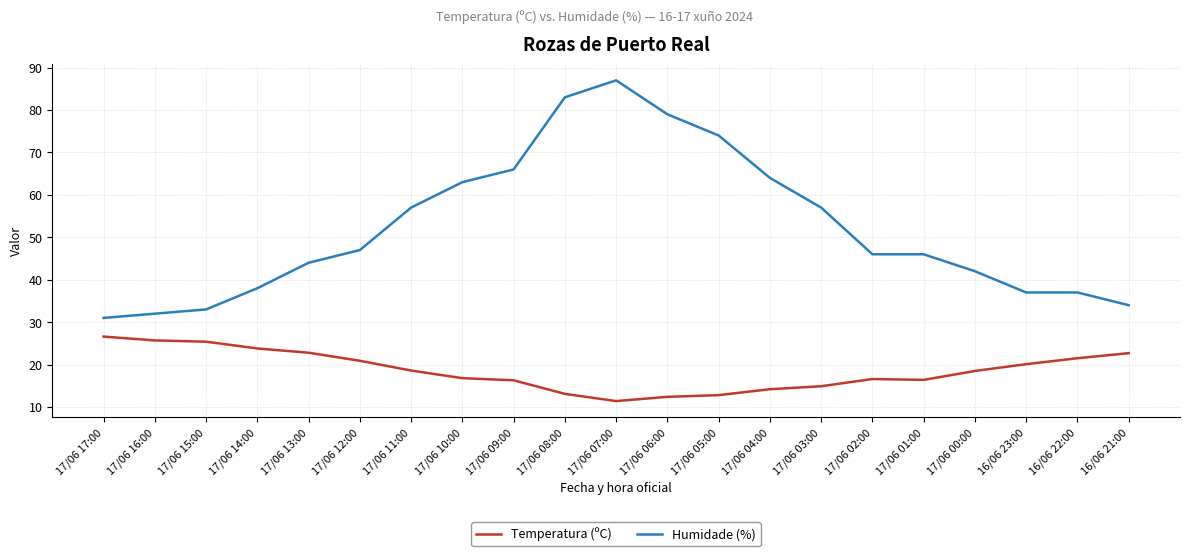

True or false: Temperatura (ºC) and Humidade (%) intersect in this chart.

False